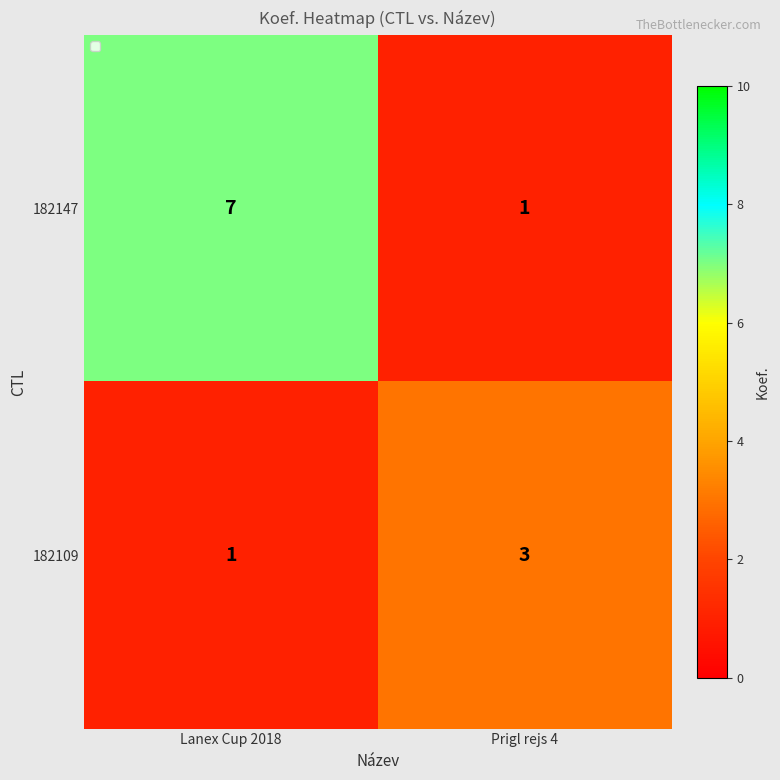

At which label does 182147 reach its minimum?

Prigl rejs 4